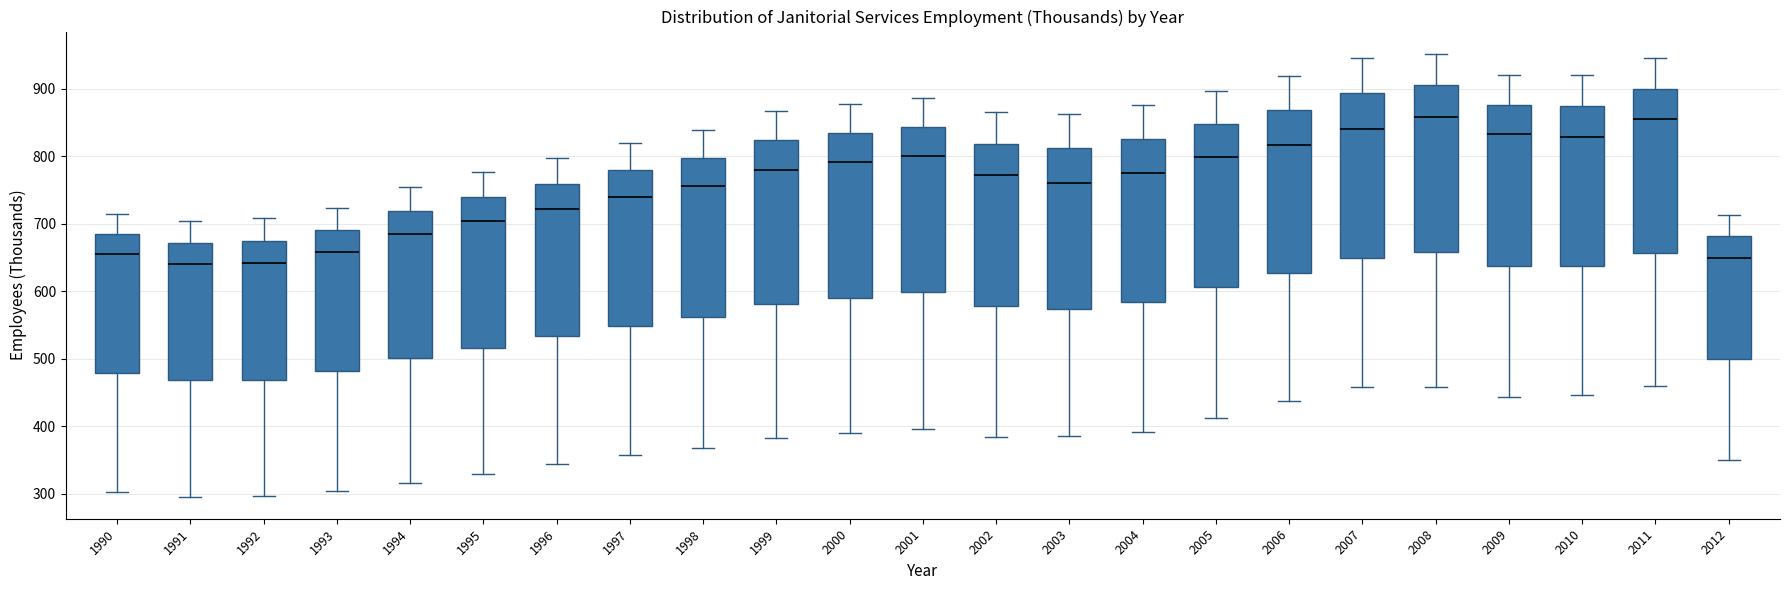

Where does the median line of the box at x = 1991 sit on the y-axis? The values are not printed on the chart, so give them approximately, as read against the axis.

640